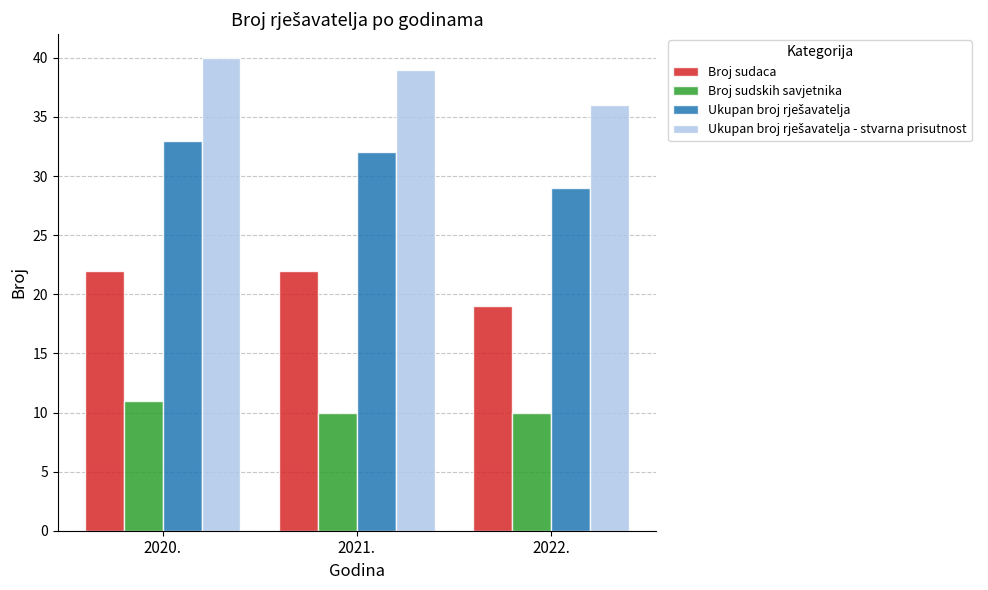

How many categories are shown in the chart?

3